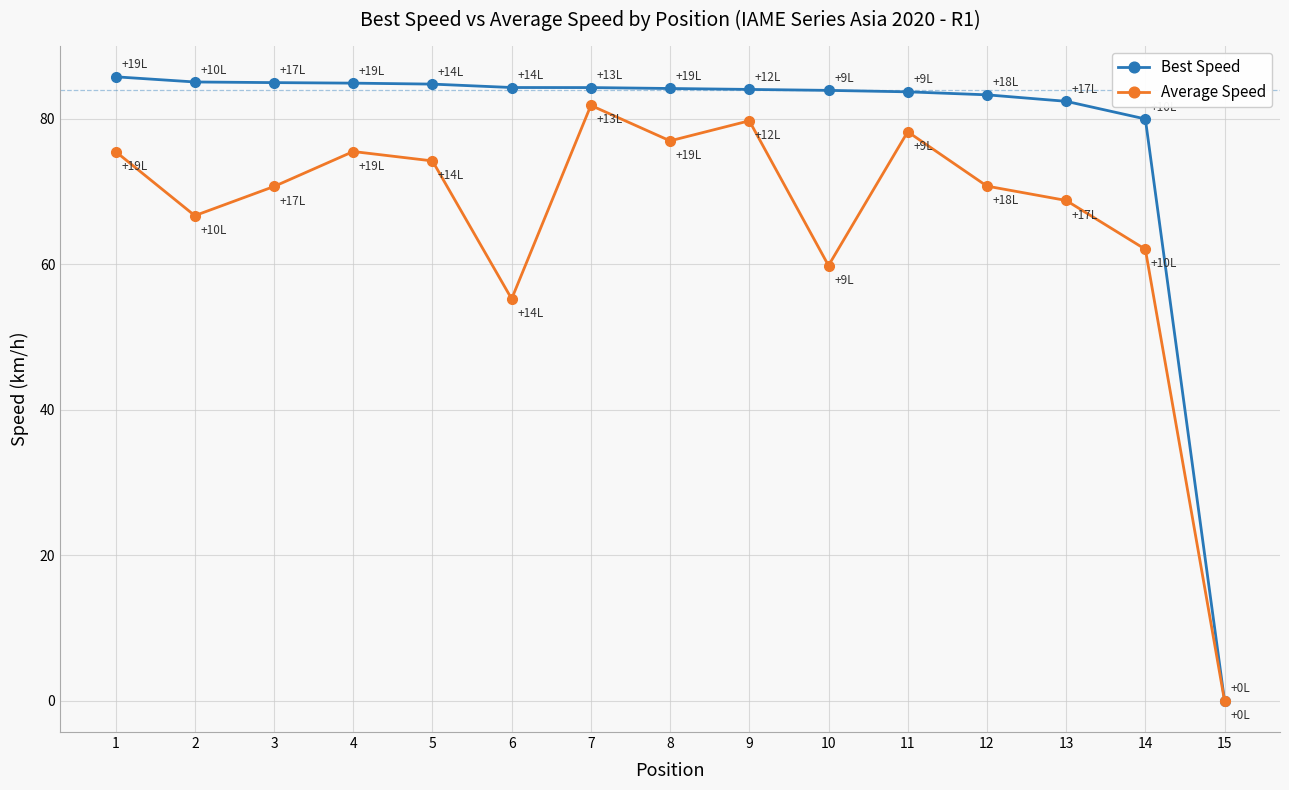

Rank the series by their maximum value, from lowest to highest.

Average Speed, Best Speed